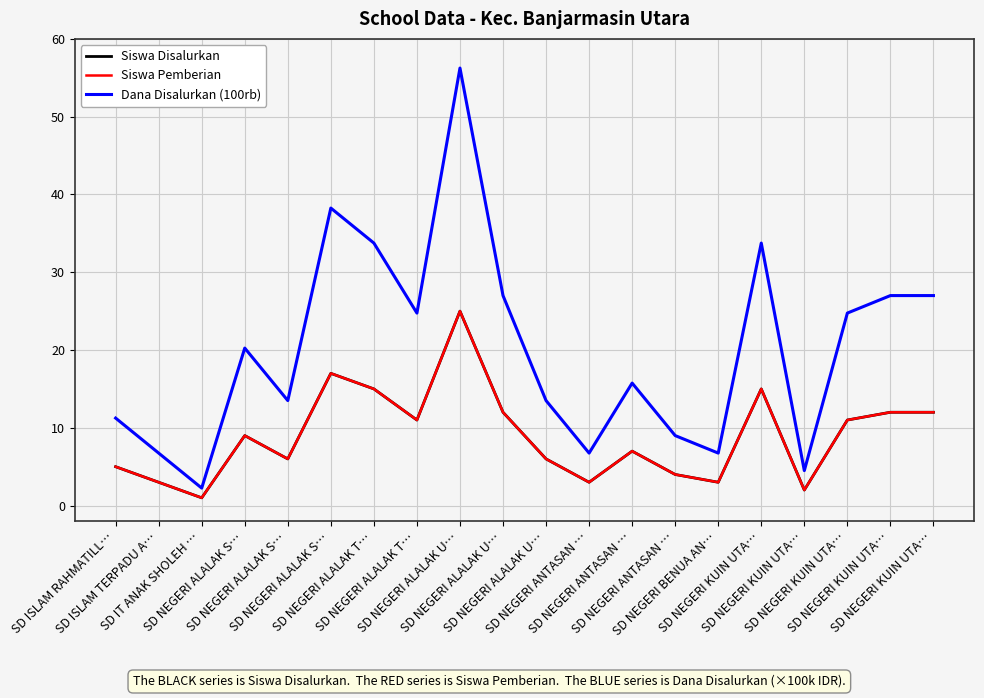

The value of Siswa Pemberian at SD NEGERI BENUA AN… is 3.0. True or false?

True